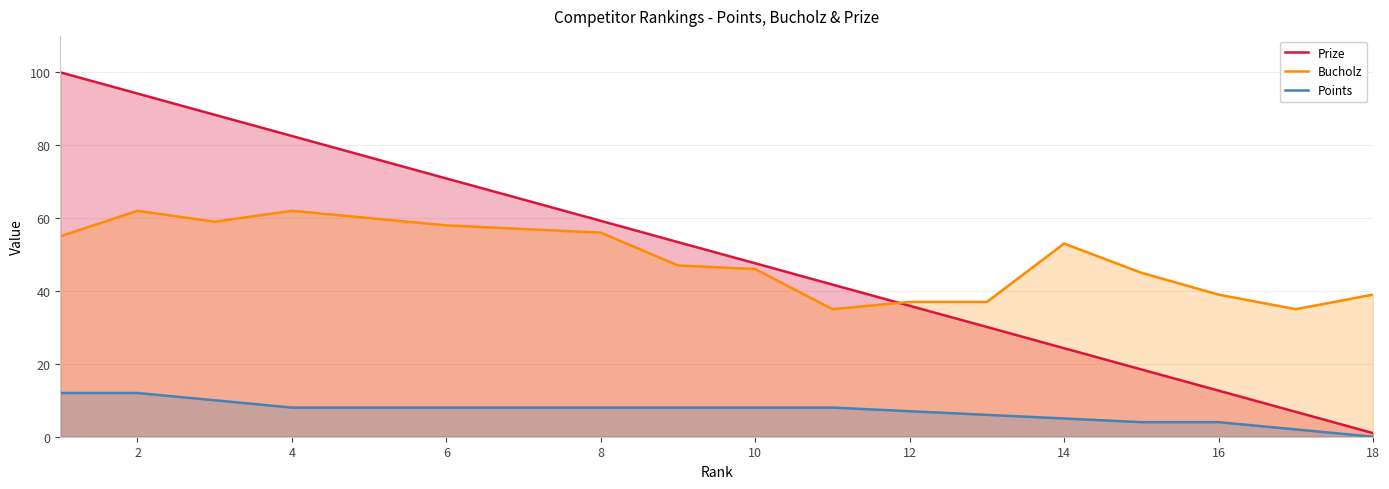

What is the difference between the maximum and minimum values in the Points series?

12.0